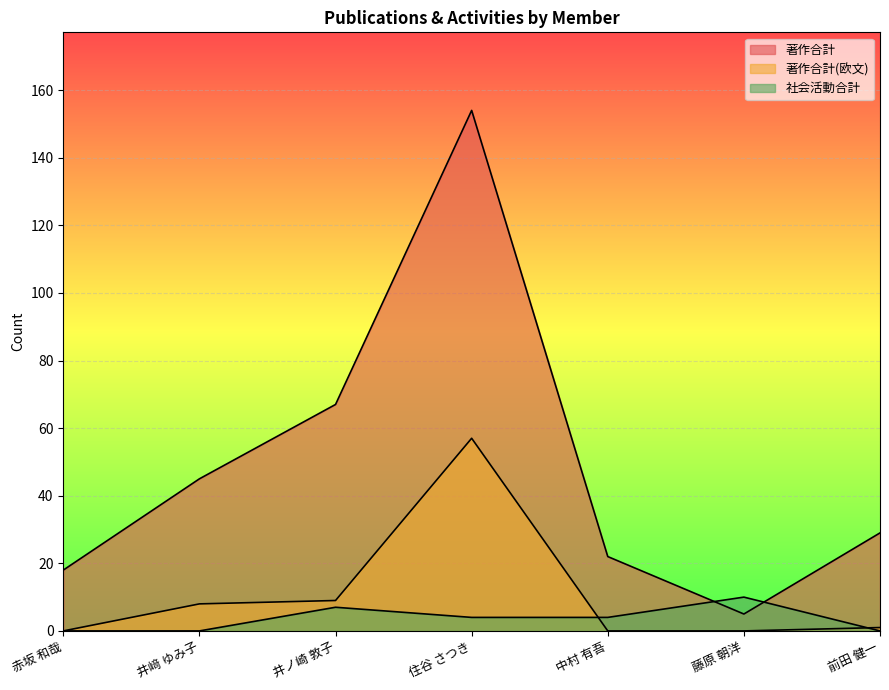

Reading right to left, transcribe all the data shown in this chart.

著作合計: 前田 健一=29	藤原 朝洋=5	中村 有吾=22	住谷 さつき=154	井ノ崎 敦子=67	井﨑 ゆみ子=45	赤坂 和哉=18
著作合計(欧文): 前田 健一=1	藤原 朝洋=0	中村 有吾=0	住谷 さつき=57	井ノ崎 敦子=9	井﨑 ゆみ子=8	赤坂 和哉=0
社会活動合計: 前田 健一=0	藤原 朝洋=10	中村 有吾=4	住谷 さつき=4	井ノ崎 敦子=7	井﨑 ゆみ子=0	赤坂 和哉=0